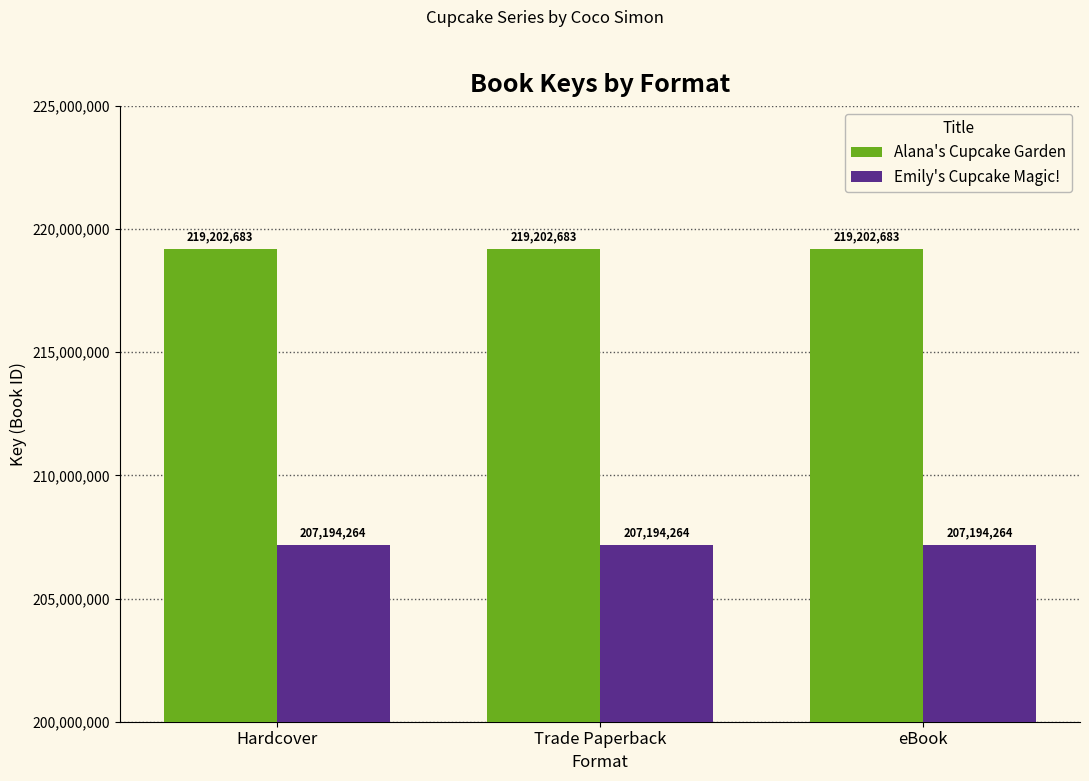

What is the label of the 3rd bar from the right?

Hardcover